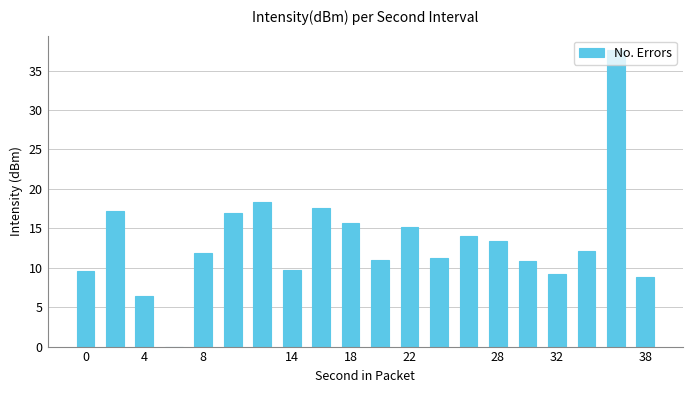

What is the greatest value displayed?

37.5